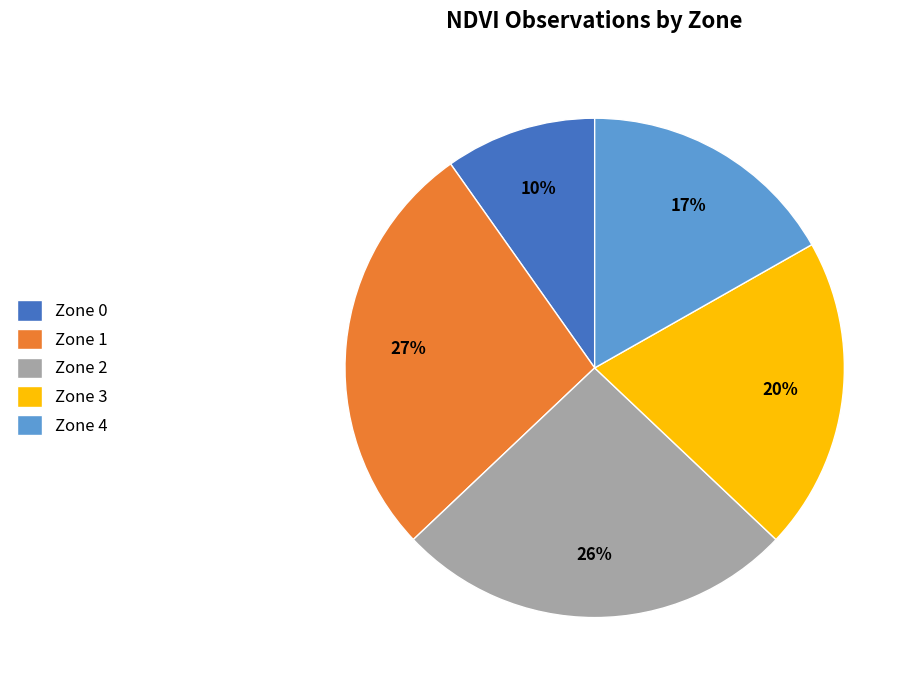

Between Zone 0 and Zone 4, which is larger?

Zone 4